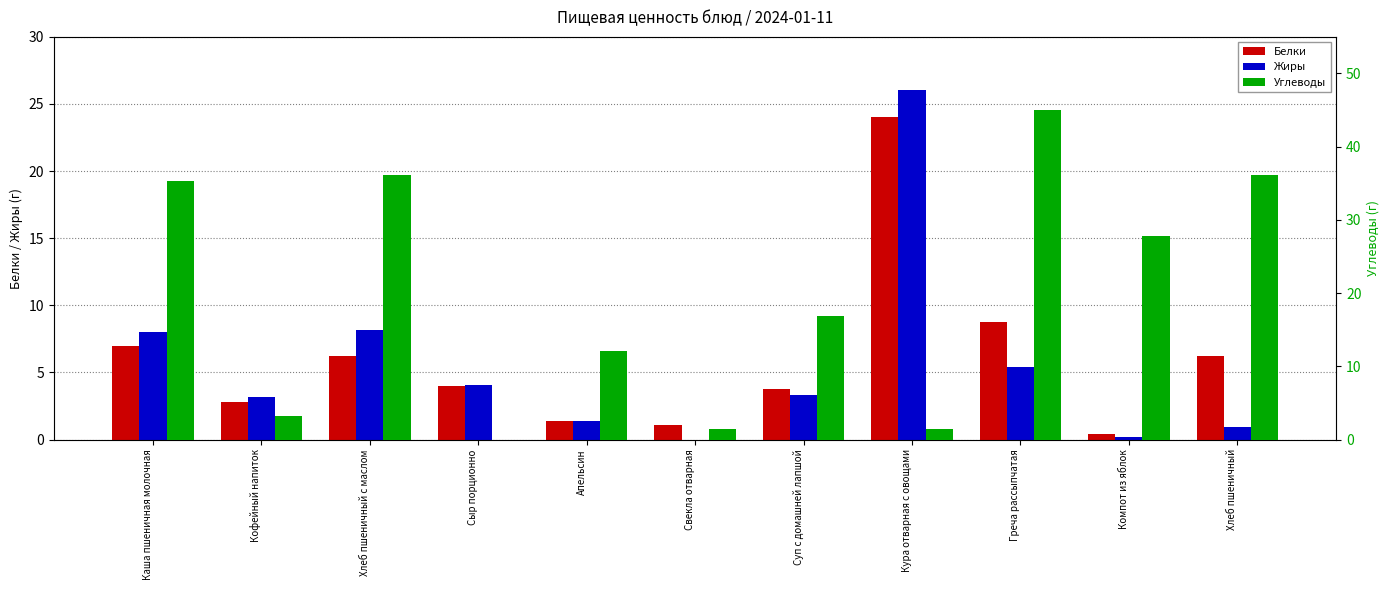

Which category has the highest value in the Жиры series?

Кура отварная с овощами